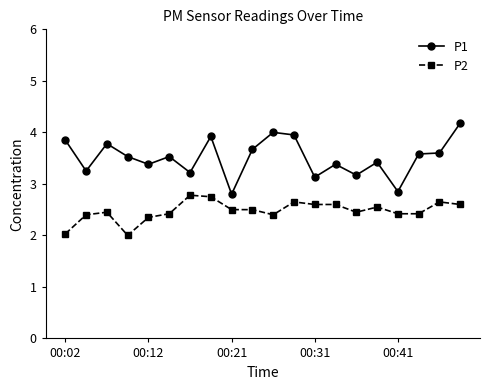

Which series has the largest total across all categories?

P1